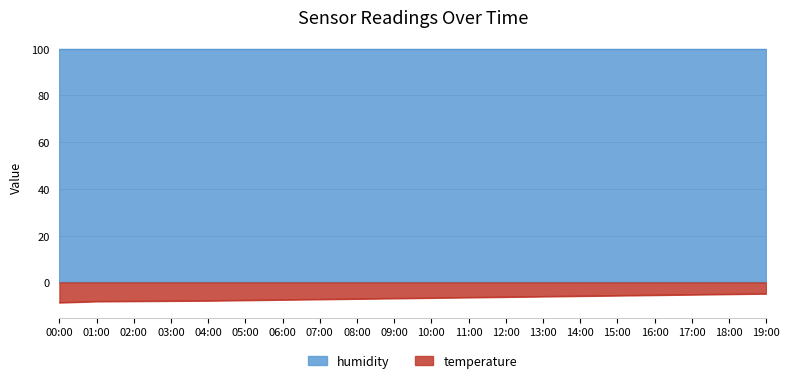

What is the difference between the maximum and minimum values in the temperature series?

3.8